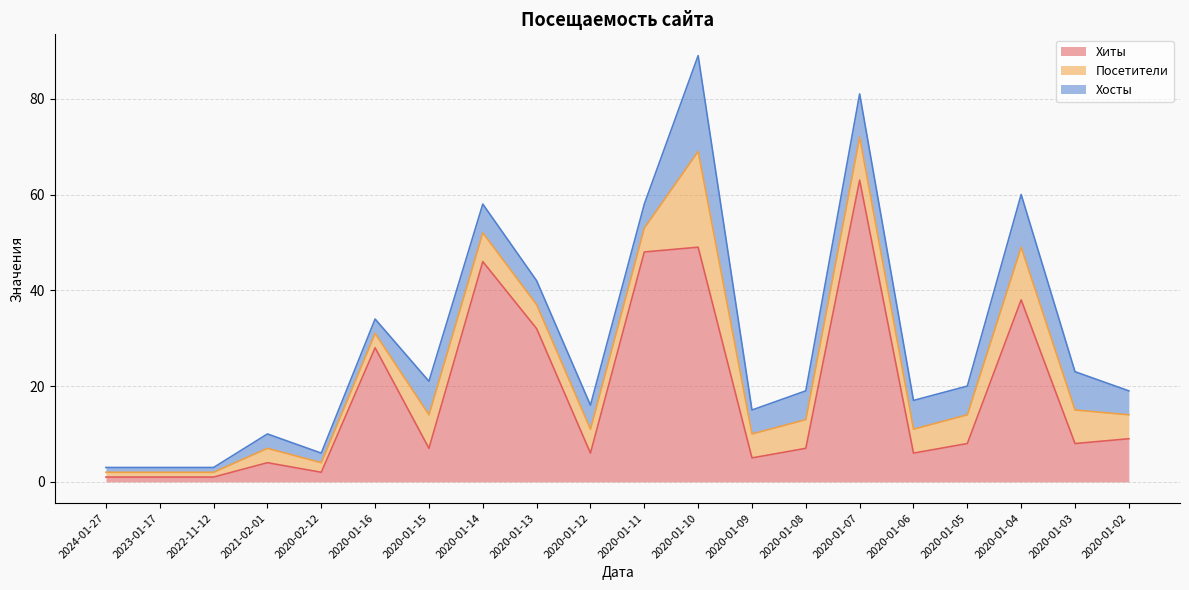

Does the chart display data point markers on the line(s)?

No